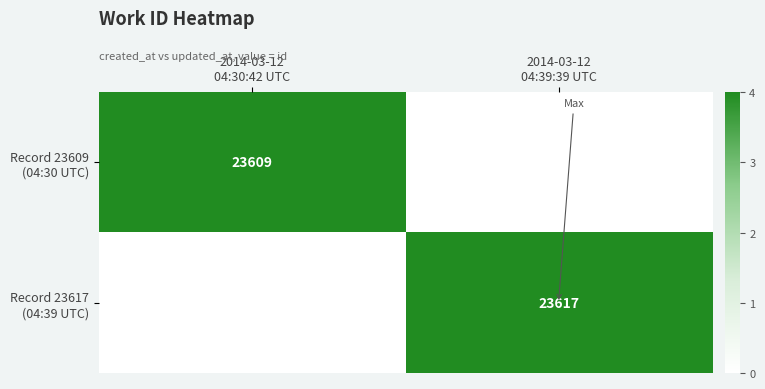

At which label does Record 23617 (04:39 UTC) reach its peak?

2014-03-12 04:39:39 UTC